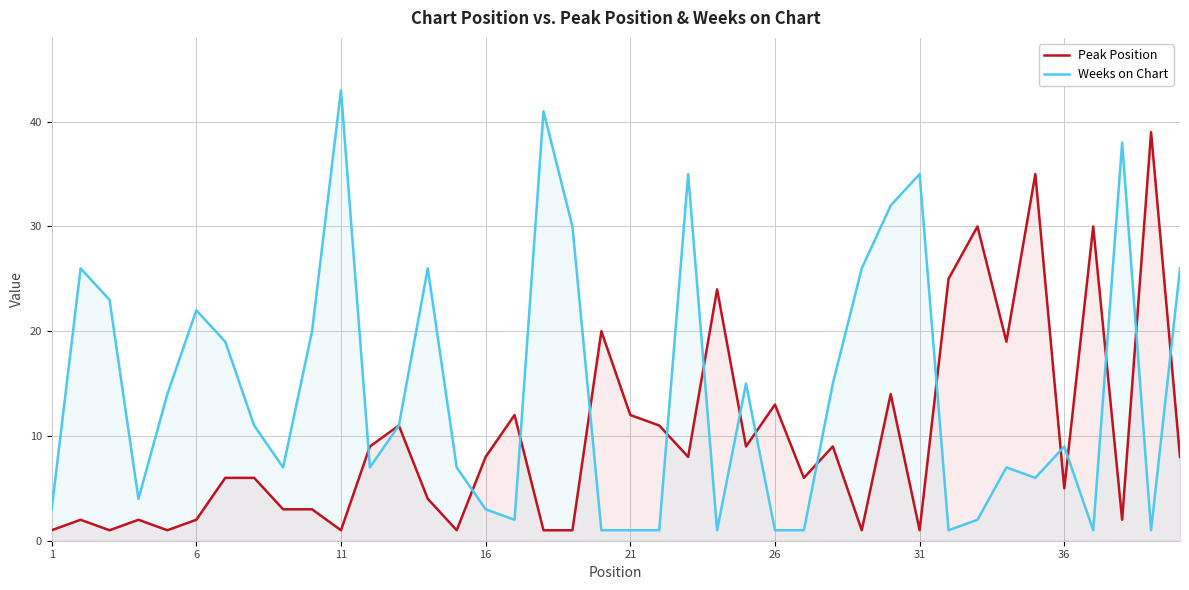

The value of Peak Position at 21 is 8. True or false?

False